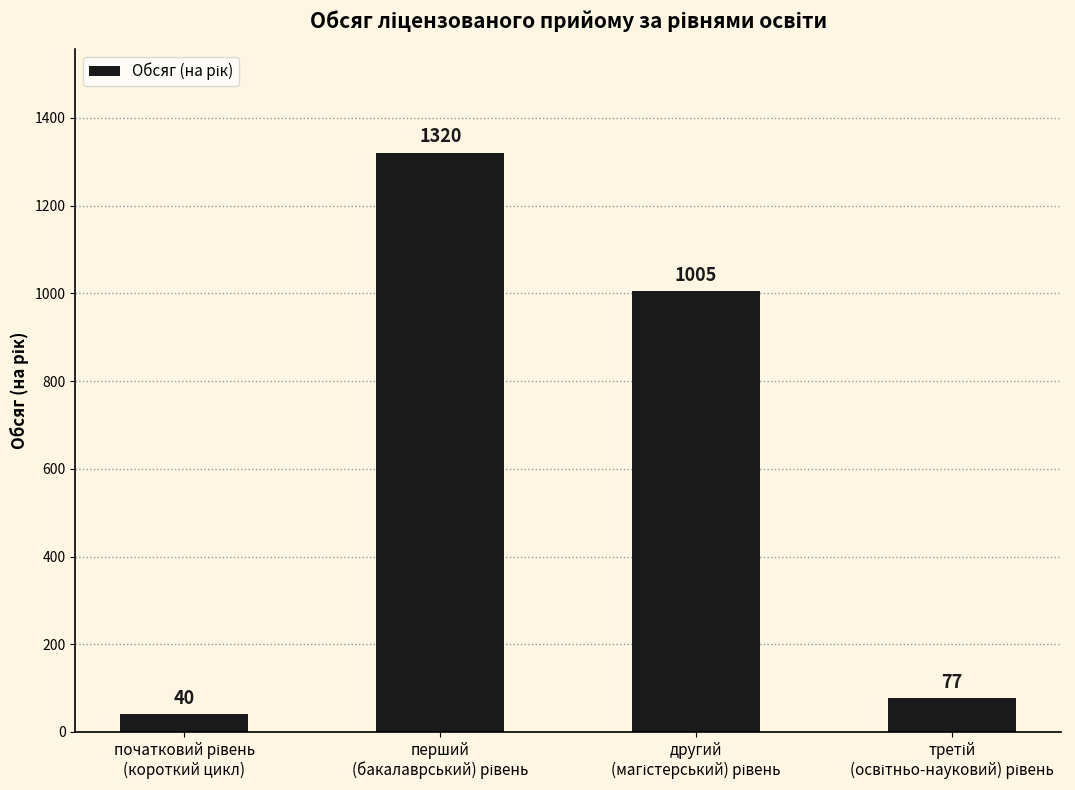

What is the sum of all values?

2442